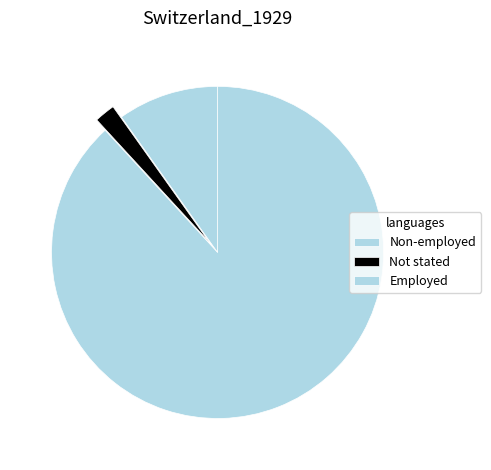

Count the number of slices in the pie.

3